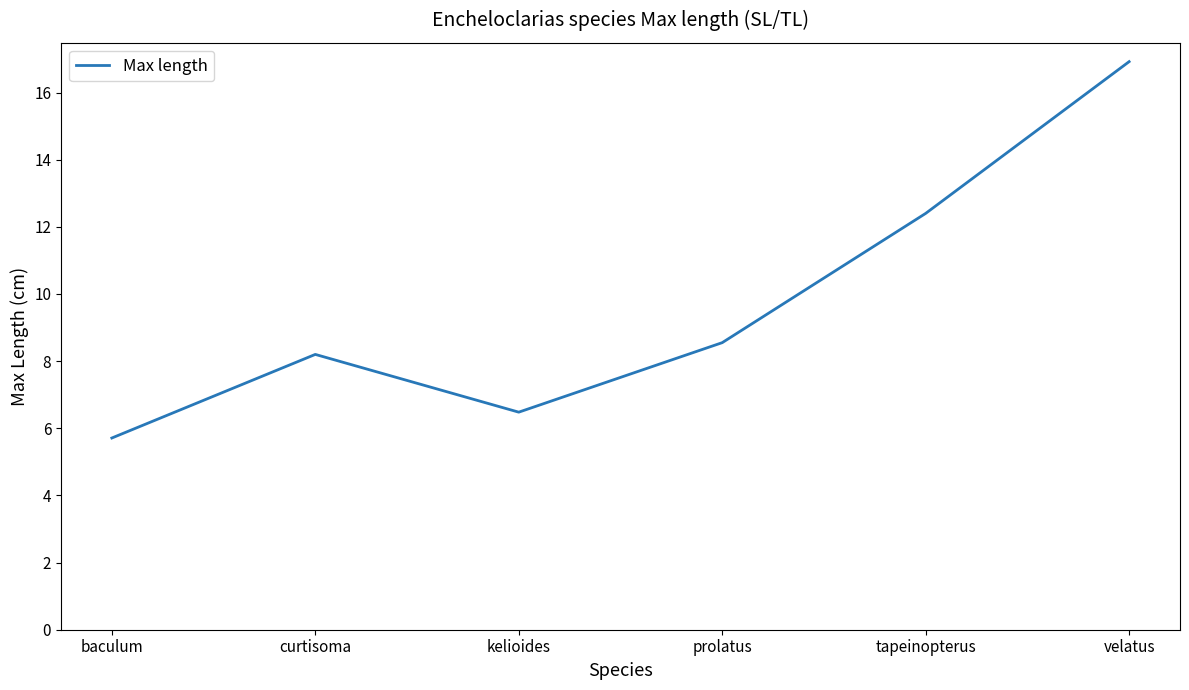

What is the difference between the values at curtisoma and kelioides?

1.7